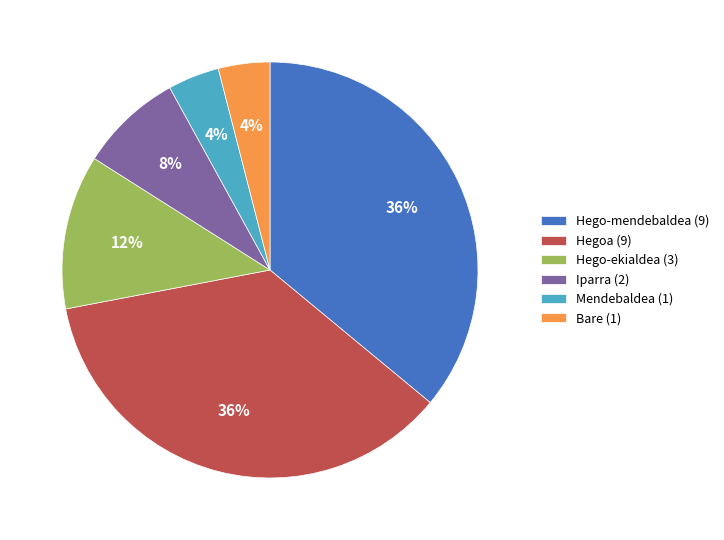

To the nearest percent, what percentage of the pie is Hego-ekialdea (3)?

12%